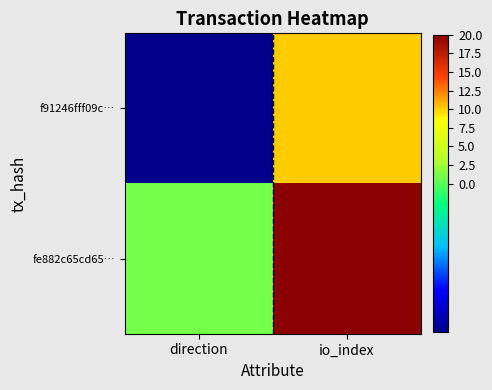

Reading right to left, extract all data points from this chart.

f91246fff09c…: io_index=10	direction=-1
fe882c65cd65…: io_index=20	direction=1